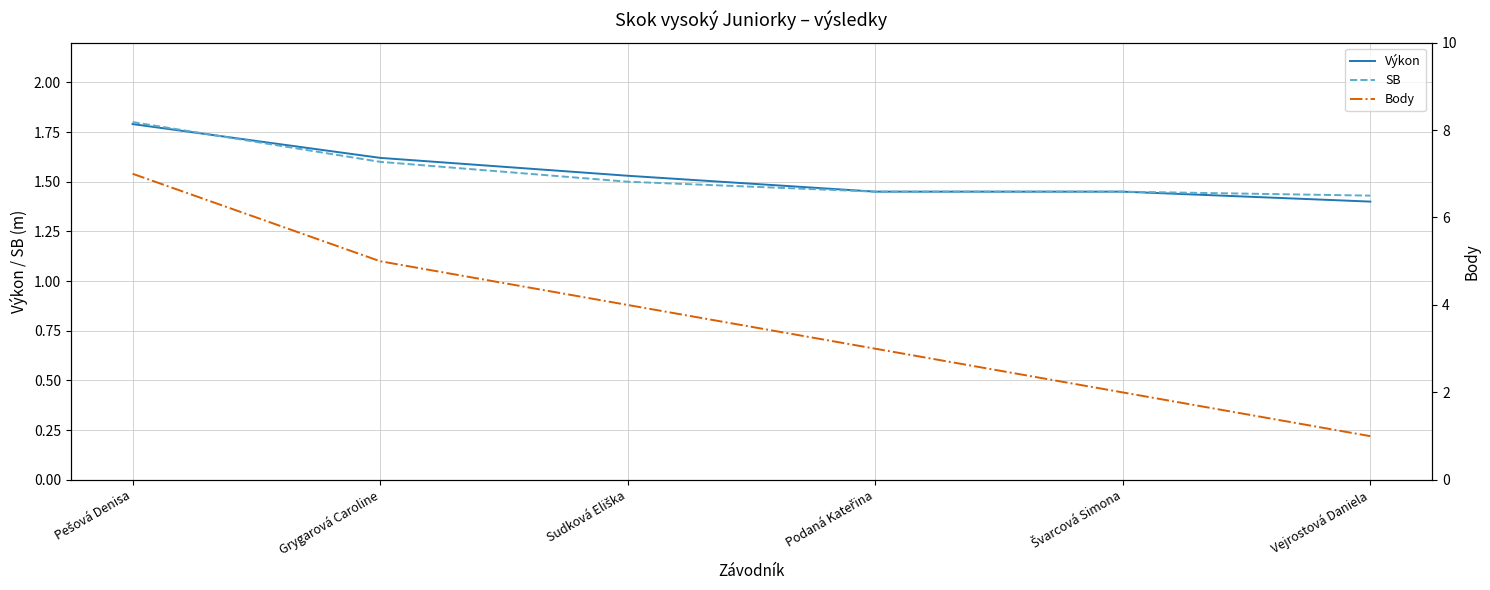

What is the value of the SB point at the 2nd from the left?

1.6